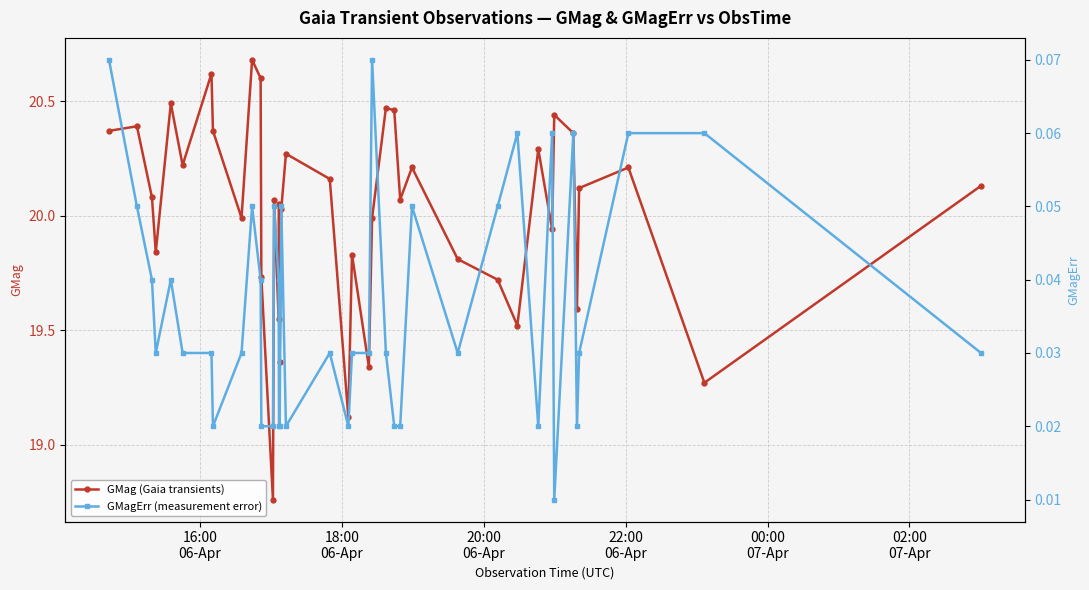

What are all the series names shown in the legend?

GMag (Gaia transients), GMagErr (measurement error)